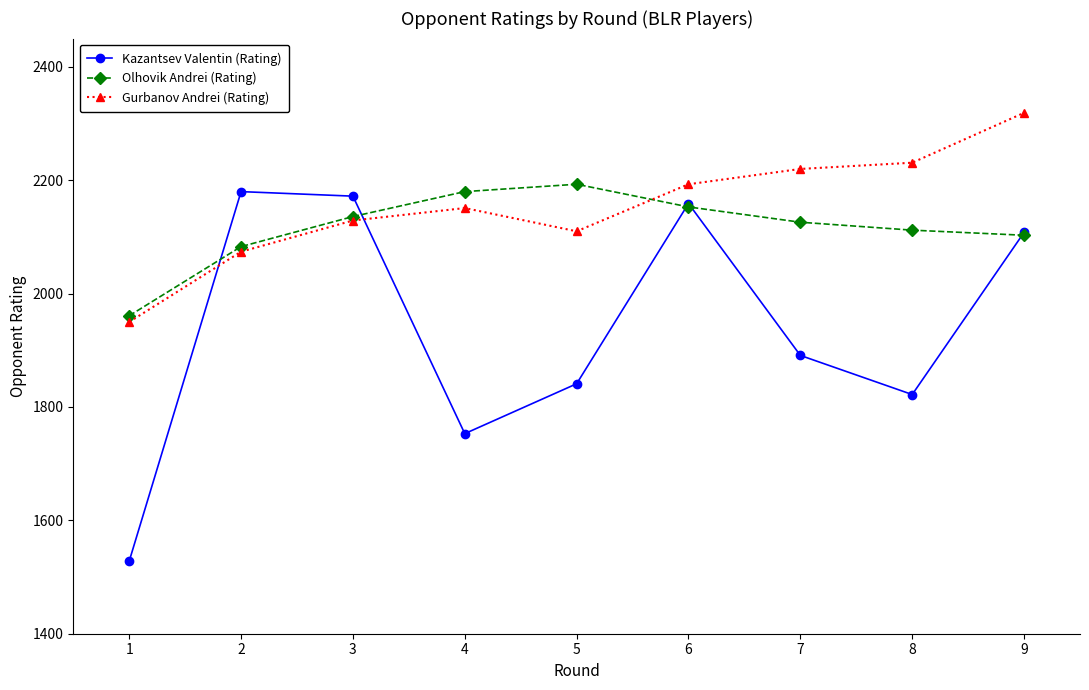

Does the chart display data point markers on the line(s)?

Yes